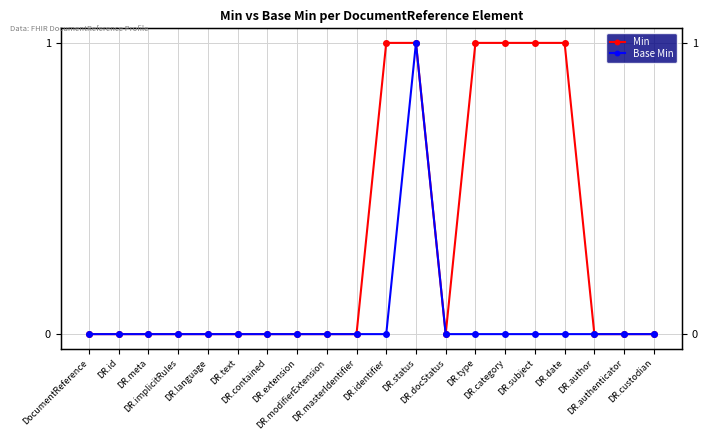

How many lines are shown in the chart?

2